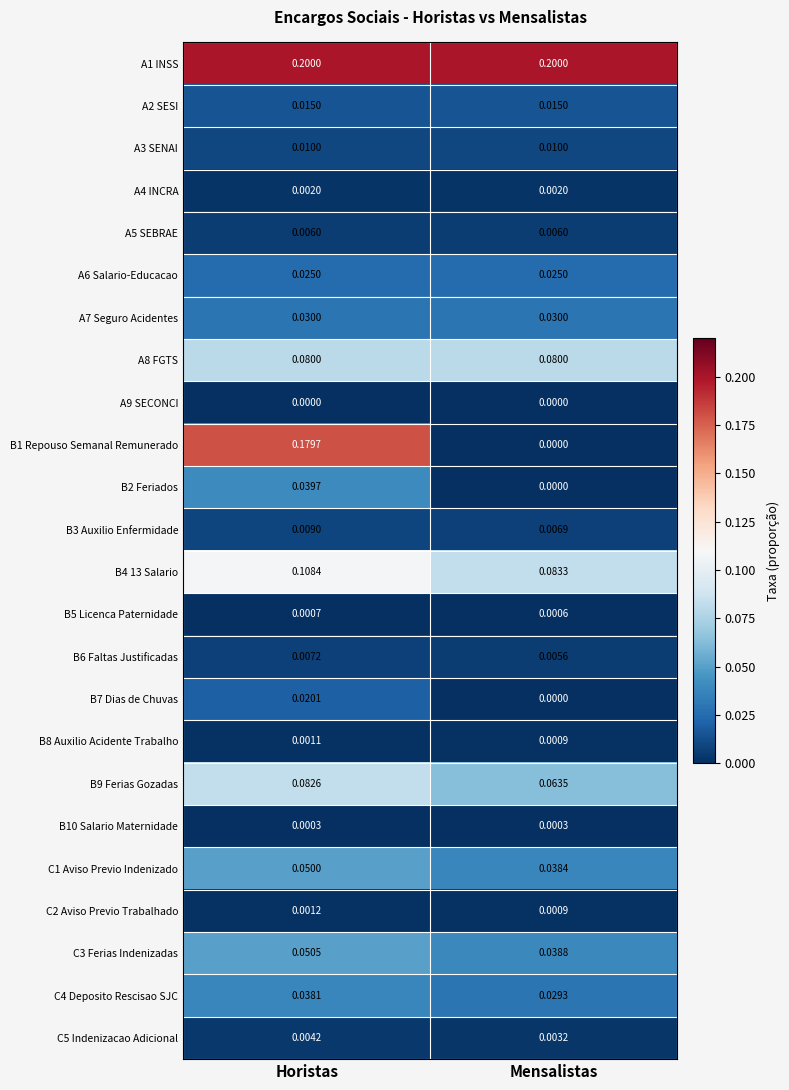

At which category is the sum across all series the highest?

Horistas